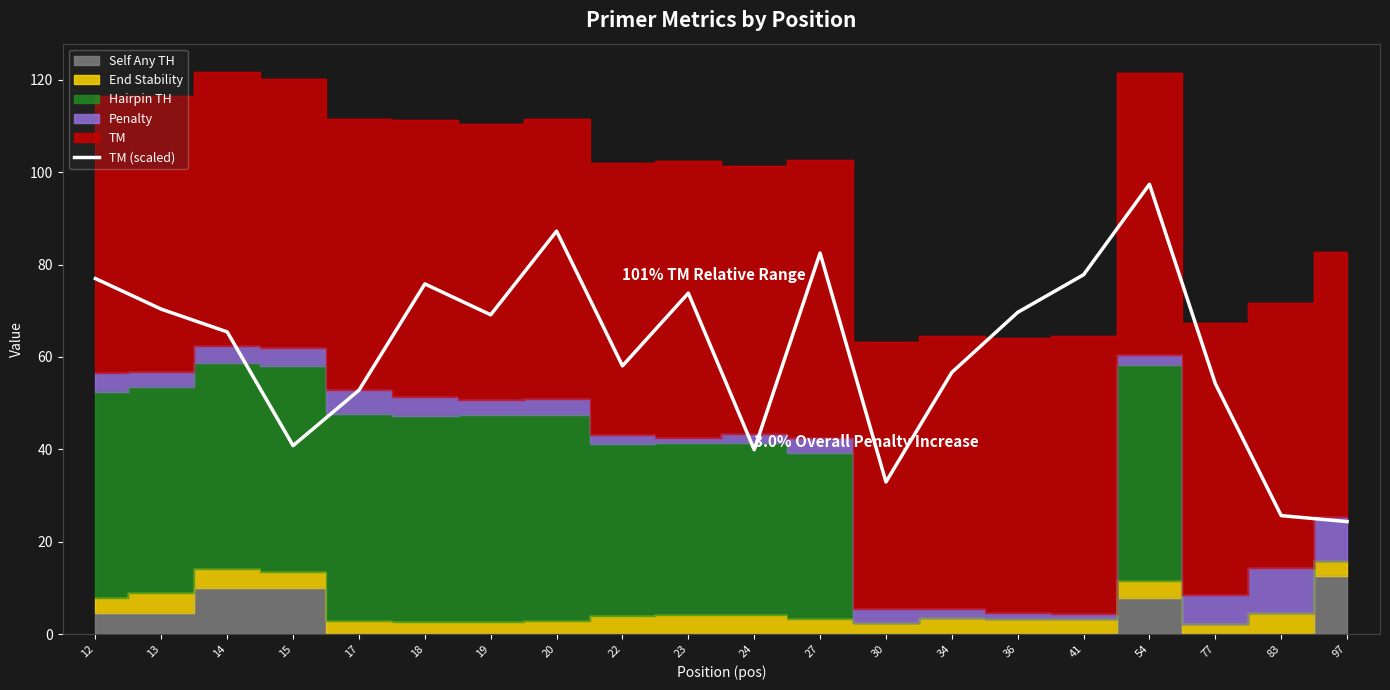

Rank the categories by value from highest to lowest.

54, 20, 27, 41, 12, 18, 23, 13, 36, 19, 14, 22, 34, 77, 17, 15, 24, 30, 83, 97